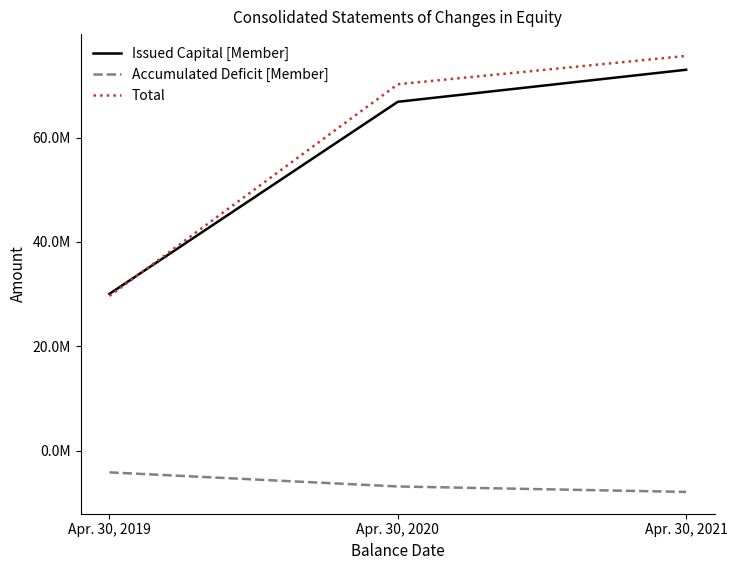

What are all the series names shown in the legend?

Issued Capital [Member], Accumulated Deficit [Member], Total